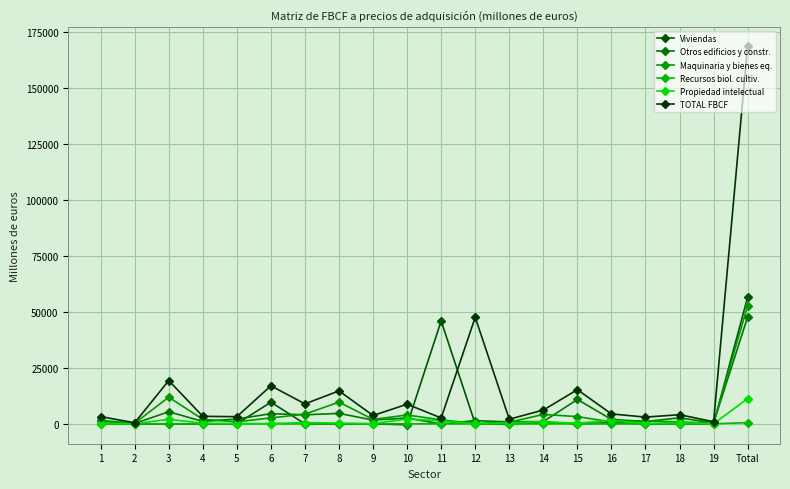

At how many categories does at least one series exceed 139813?

1